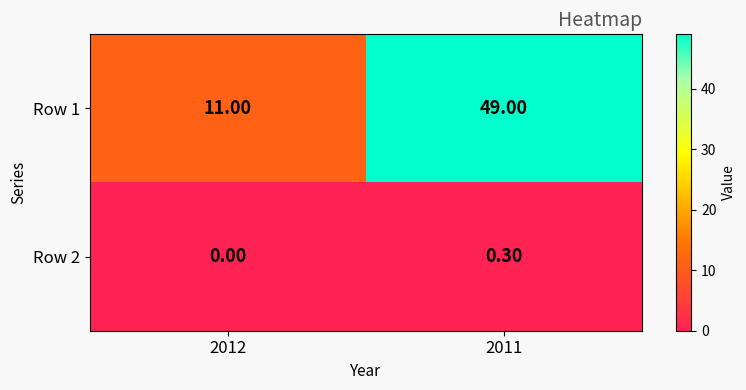

At which category is the sum across all series the highest?

2011